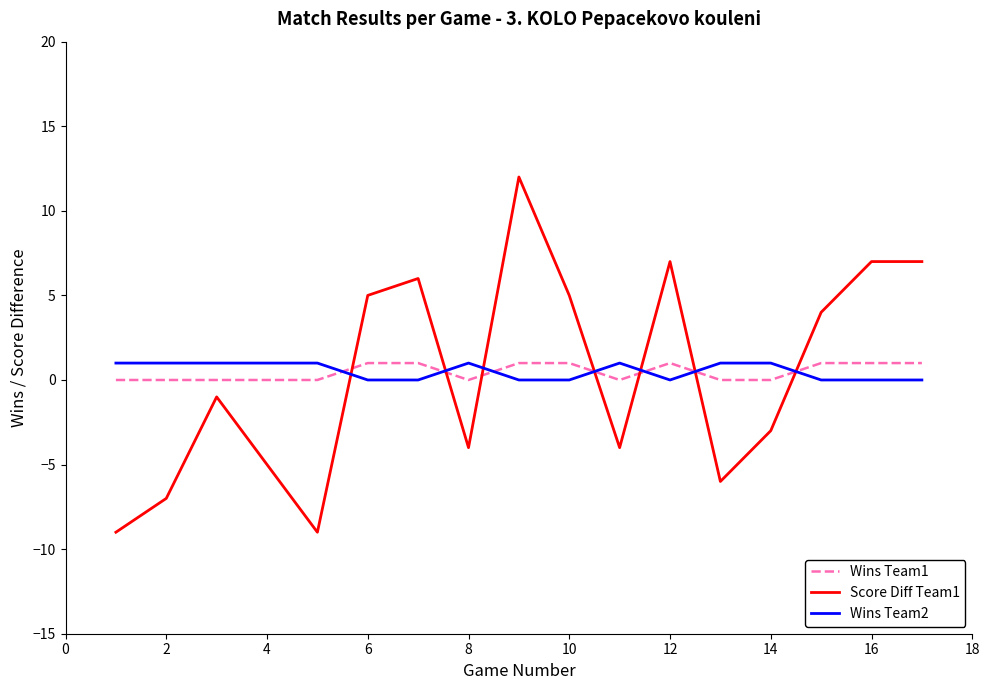

What is the difference between the second highest and minimum values in the Wins Team2 series?

1